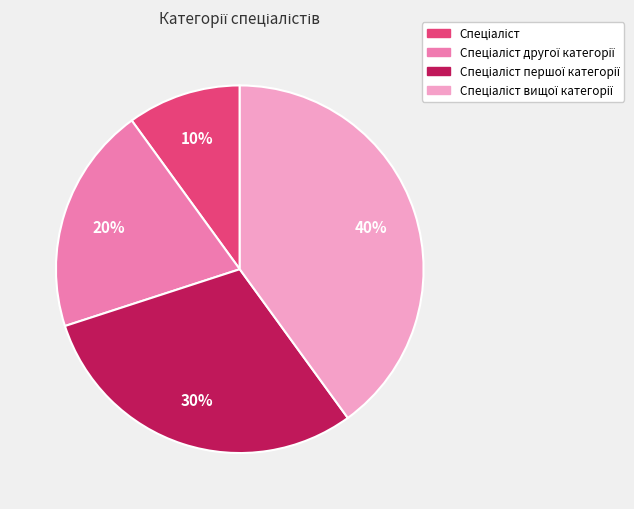

Does any single category account for the majority?

No